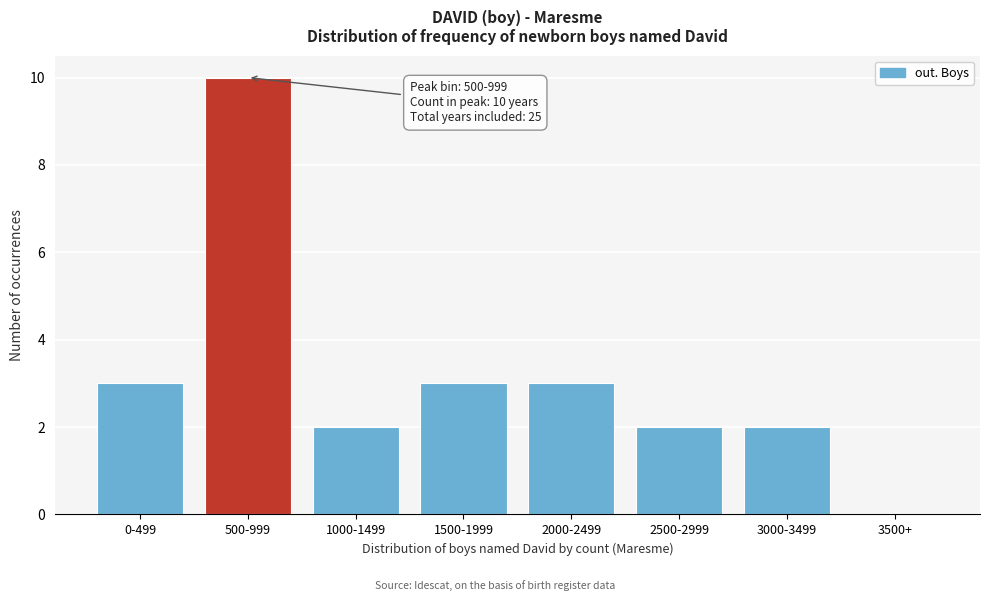

What is the ratio of the value at 500-999 to the value at 2500-2999?

5.0